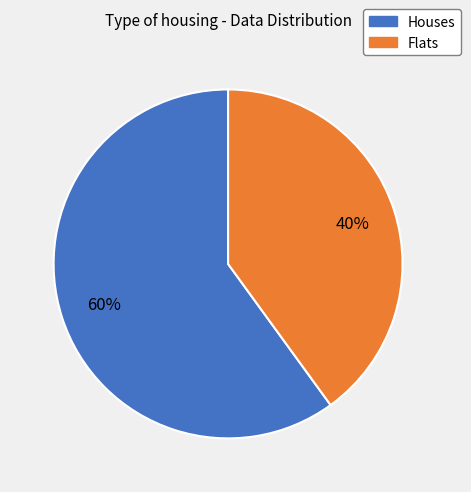

To the nearest percent, what portion does Flats represent?

40%